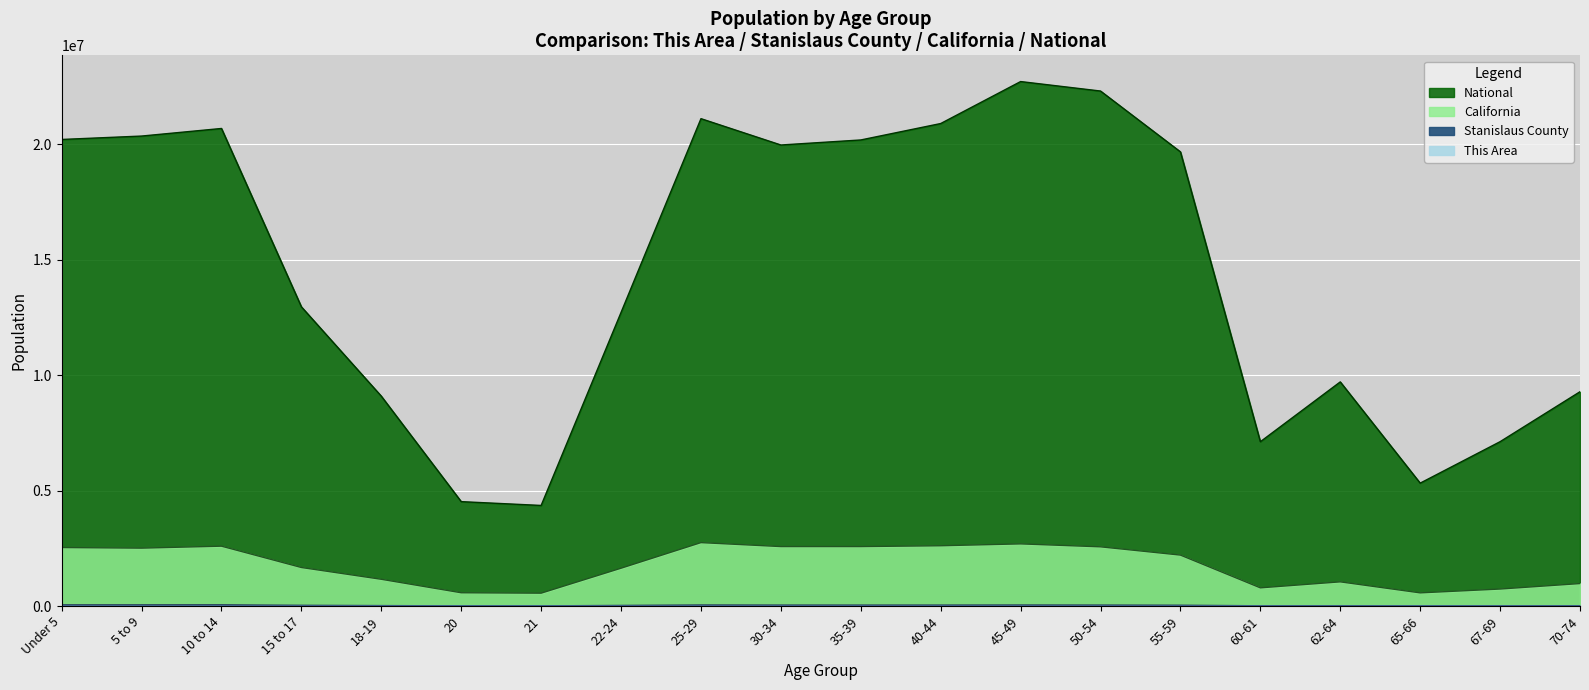

What is the maximum value for Stanislaus County?

41276